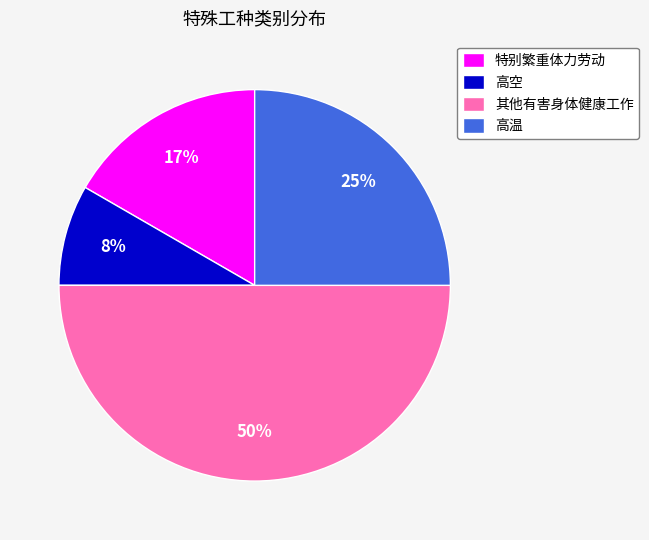

Which slice is the smallest?

高空